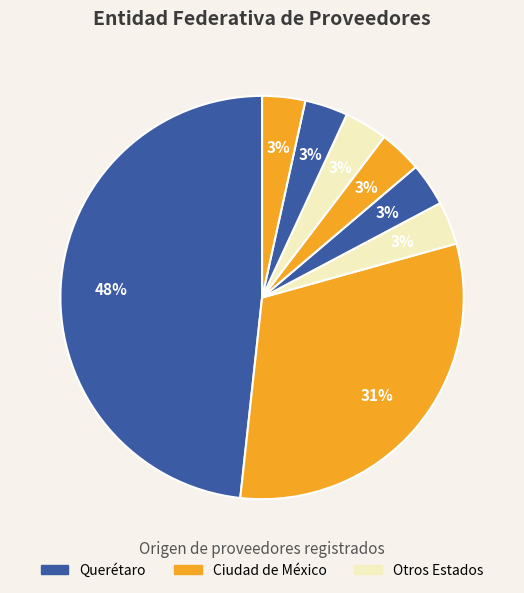

Which category has the biggest portion of the pie?

Querétaro